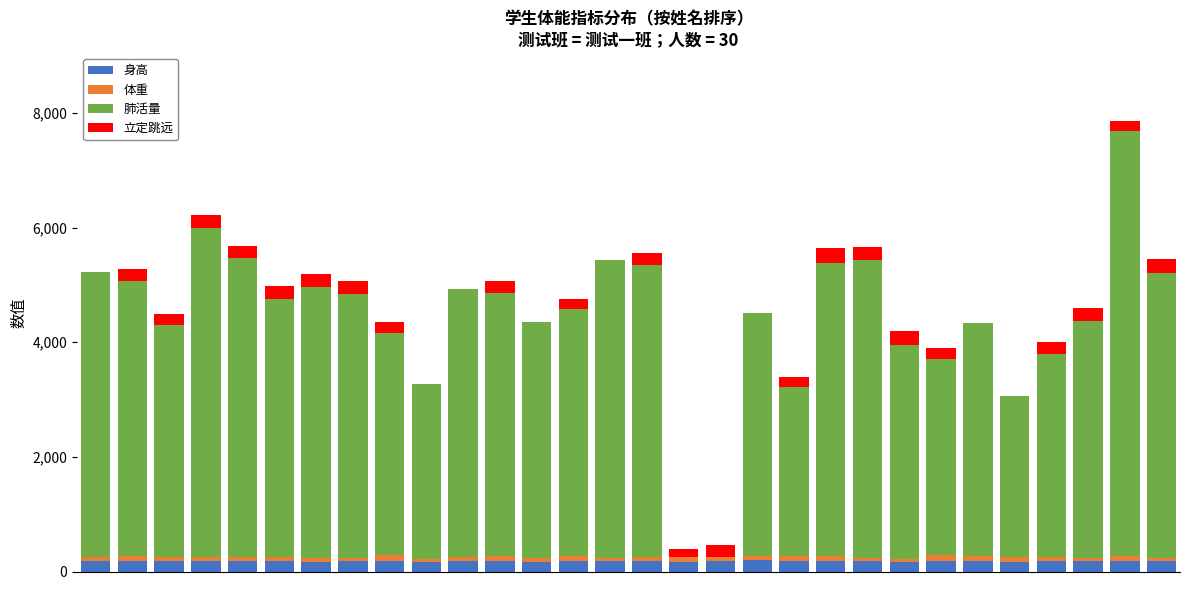

Are the bars grouped side by side (vs. stacked)?

No